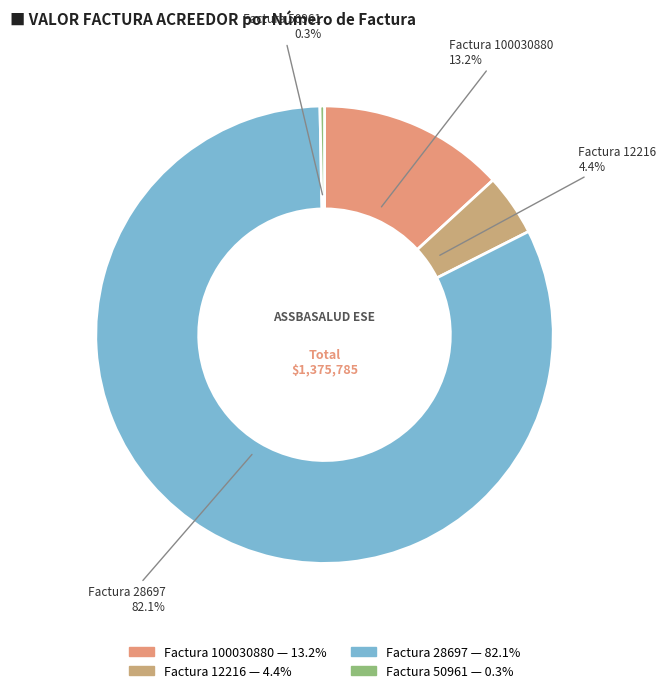

Approximately how many times larger is the value at Factura 12216 compared to Factura 50961?

13.7